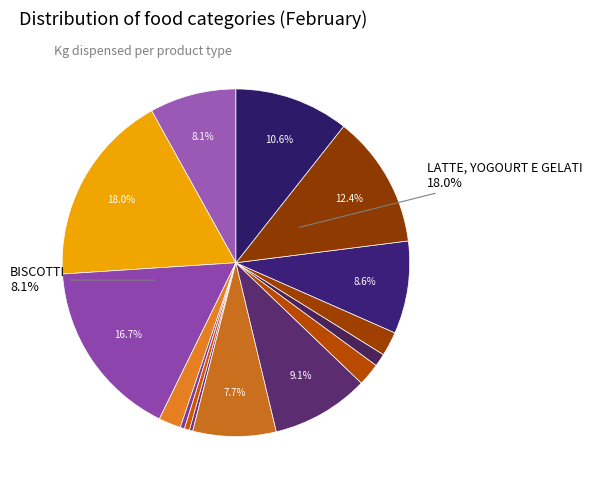

Is there a majority slice in this chart?

No